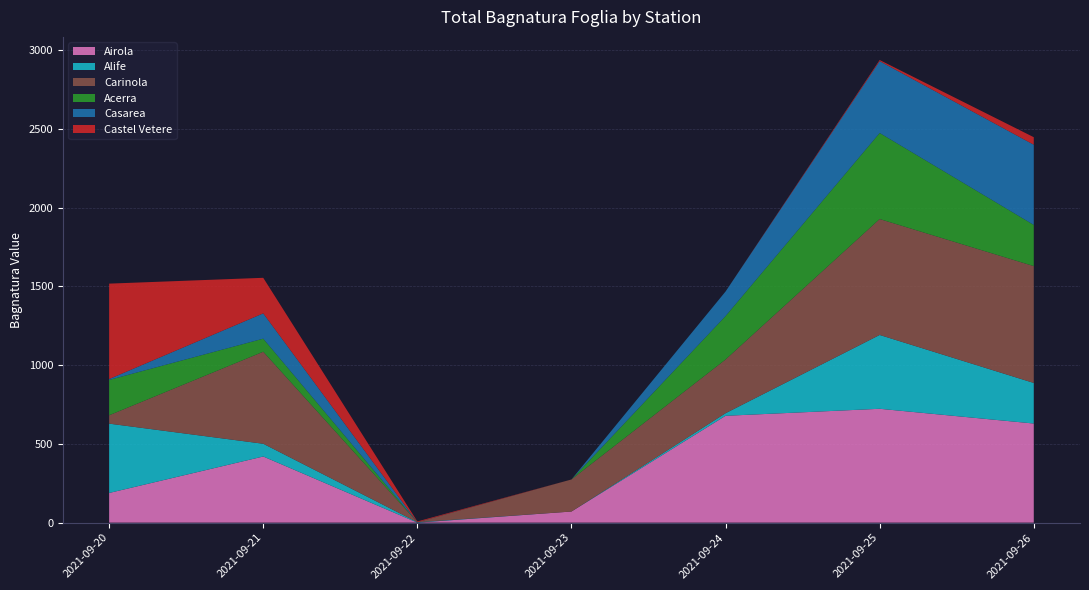

Reading left to right, transcribe all the data shown in this chart.

Airola: 188.3	419.8	0.0	70.5	678.1	722.6	629.1
Alife: 440.1	80.9	2.7	0.0	16.4	468.6	257.5
Carinola: 53.0	584.0	0.0	203.5	340.8	735.7	741.5
Acerra: 224.4	83.0	0.0	0.0	275.9	546.3	261.5
Casarea: 5.5	160.5	0.0	0.0	155.7	455.8	509.0
Castel Vetere: 605.7	225.7	4.7	0.0	0.0	7.2	47.7